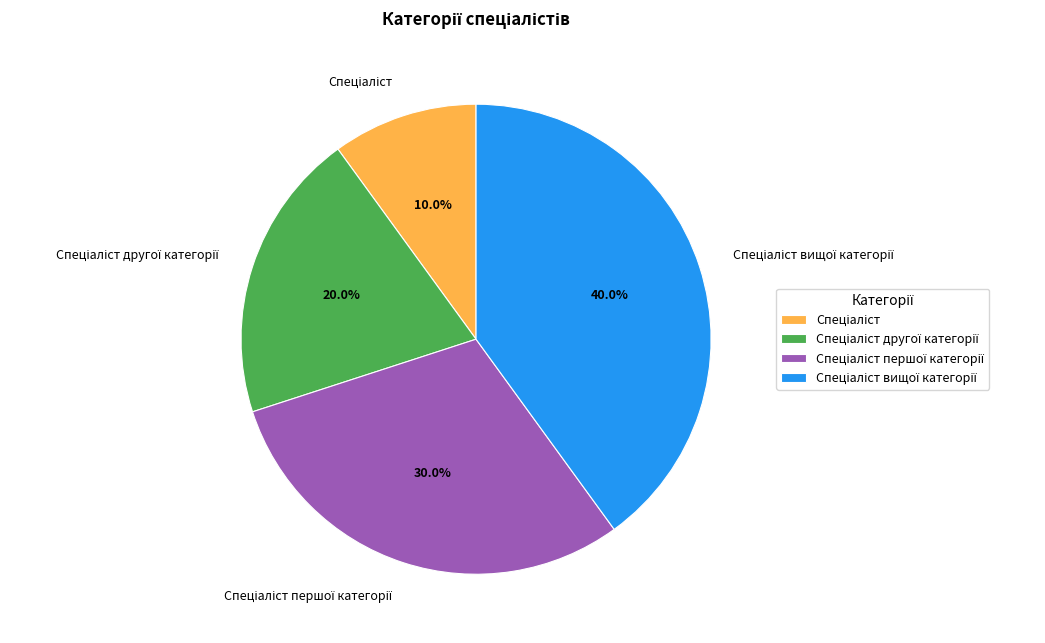

Is there a majority slice in this chart?

No